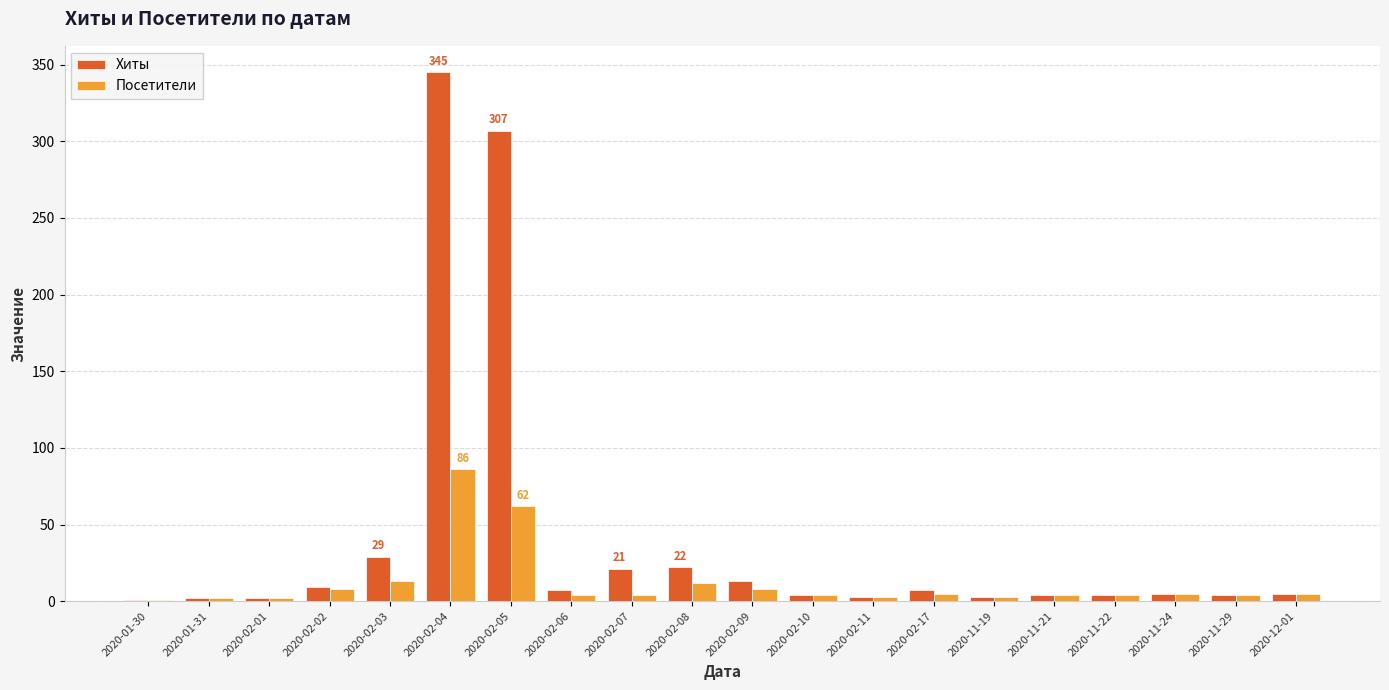

How many categories are shown in the chart?

20